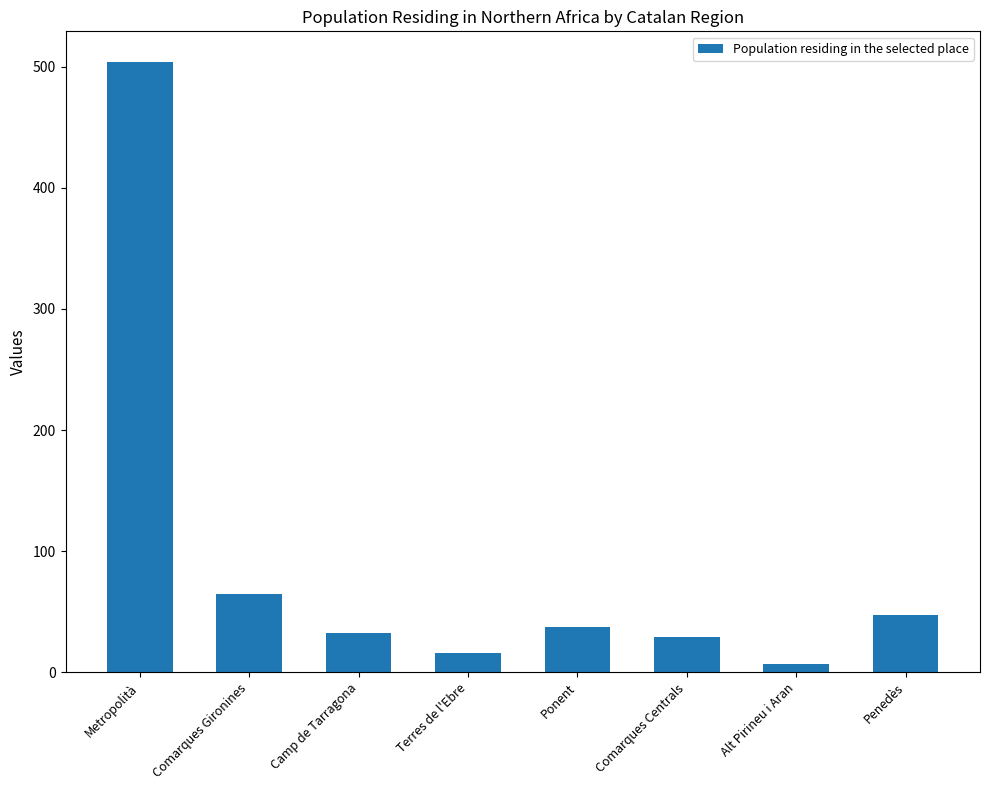

Reading right to left, what are all the values shown in this chart?

Penedès=47	Alt Pirineu i Aran=7	Comarques Centrals=29	Ponent=37	Terres de l'Ebre=16	Camp de Tarragona=32	Comarques Gironines=65	Metropolità=504